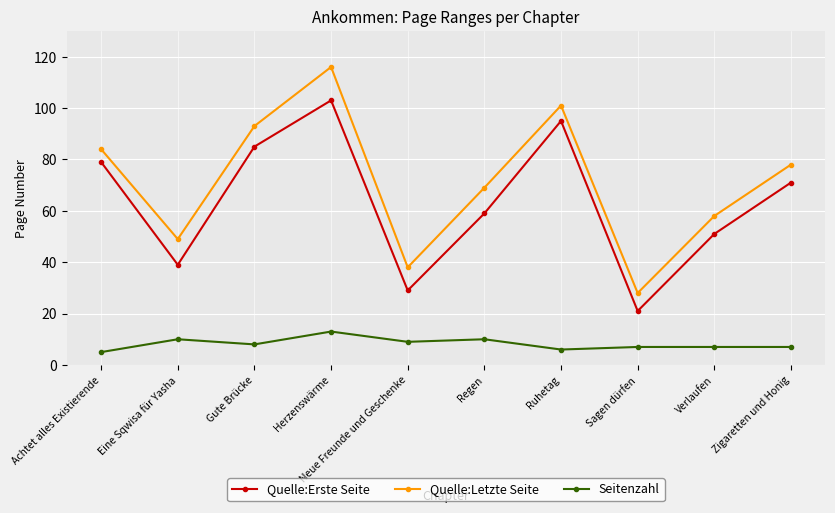

Which series has the largest range (max minus min)?

Quelle:Letzte Seite